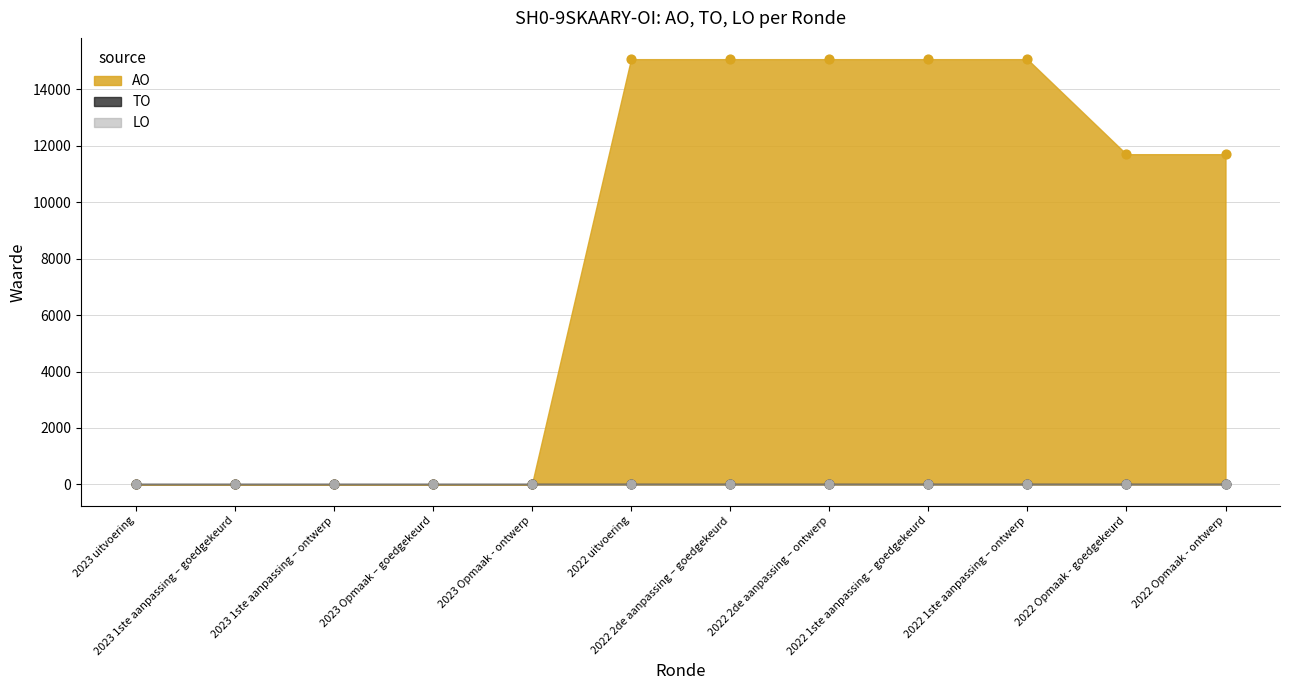

What are all the series names shown in the legend?

AO, TO, LO